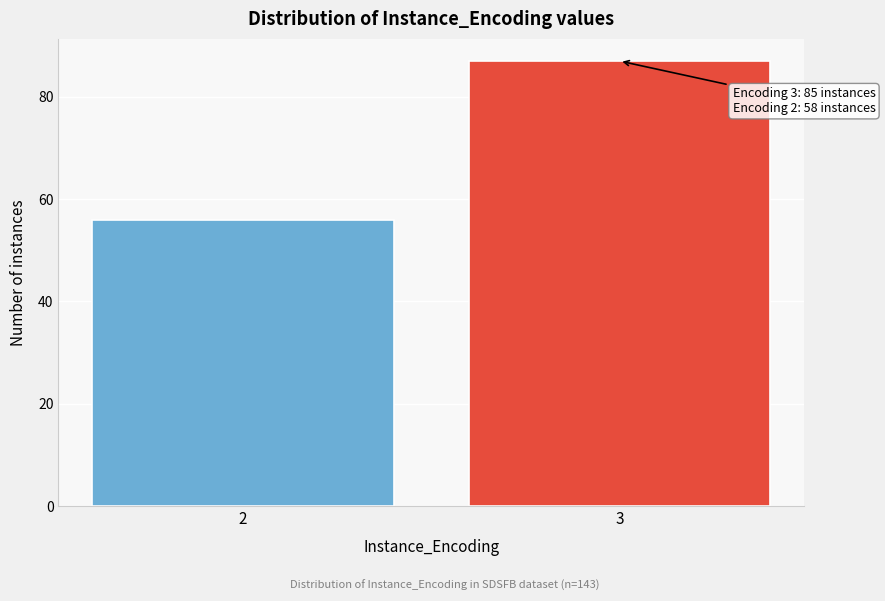

Reading left to right, extract all data points from this chart.

56	87